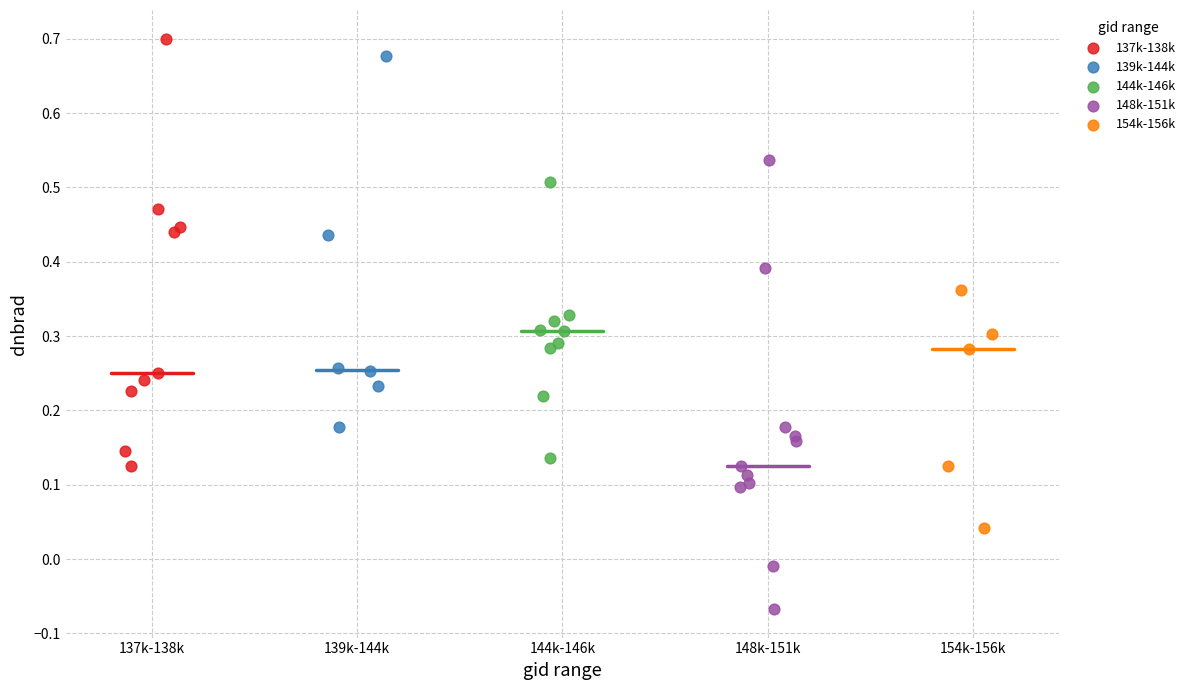

Which series contains the lowest Y value?

148k-151k